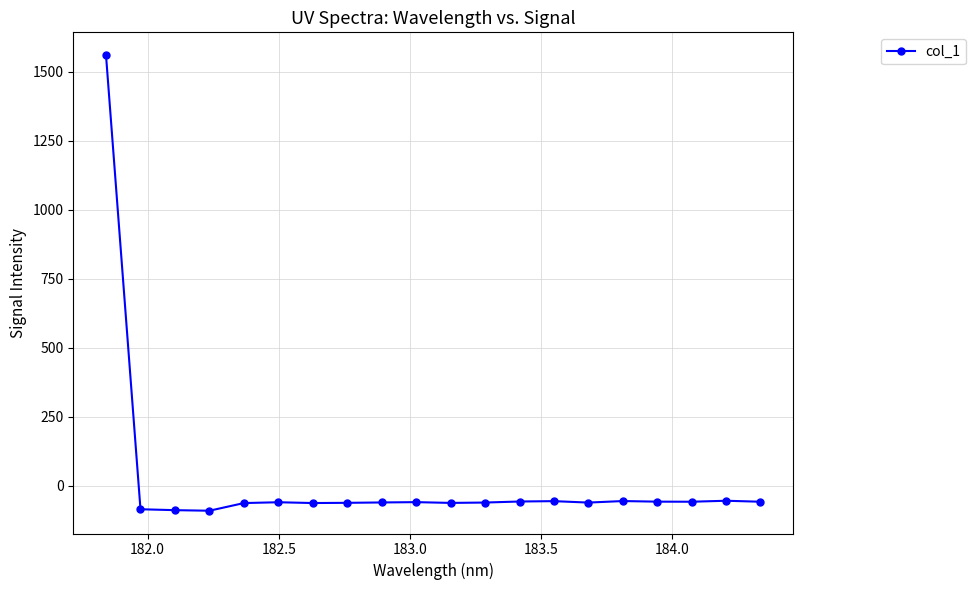

What is the average value?

18.1